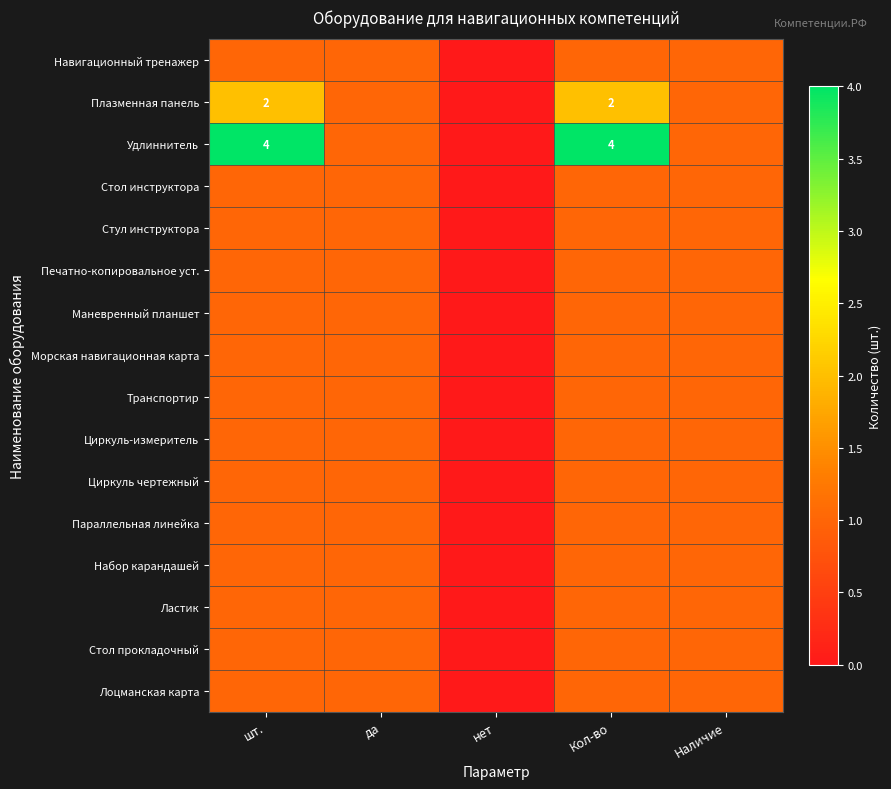

What is the greatest value displayed?

4